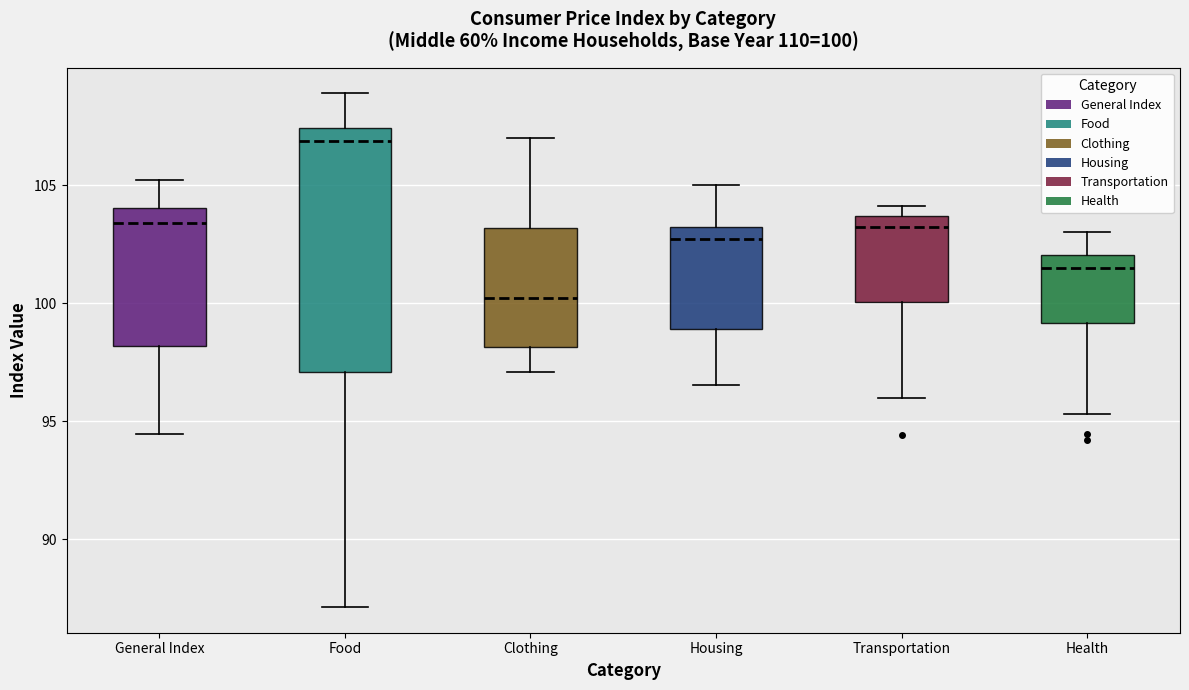

Which box's median line is the lowest?

Clothing